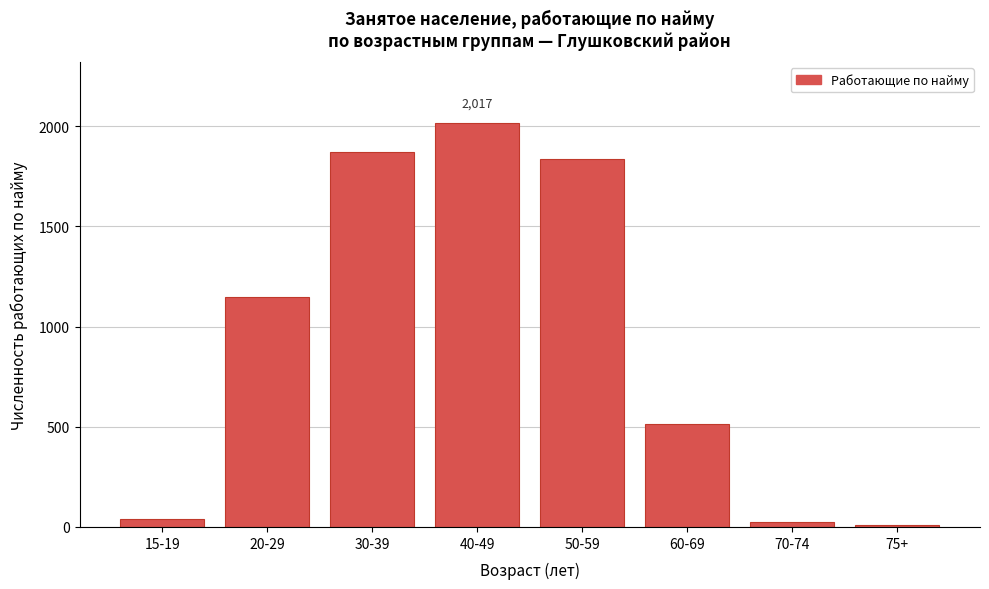

Reading left to right, list all the values displayed in this chart.

15-19=41	20-29=1146	30-39=1869	40-49=2017	50-59=1839	60-69=515	70-74=23	75+=8